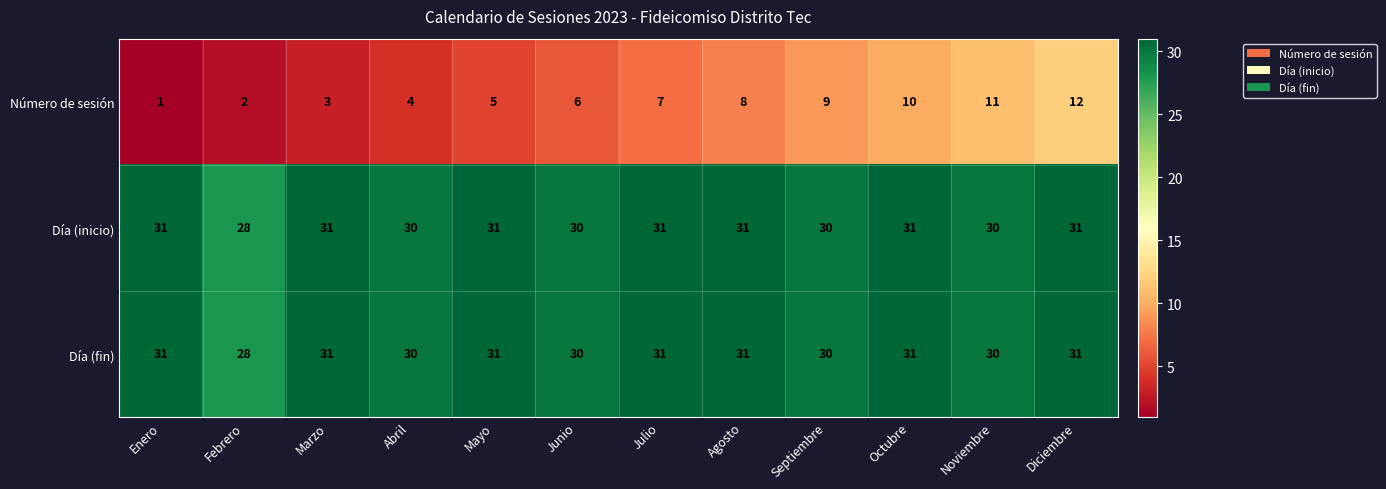

At which label is Número de sesión closest to 6?

Junio